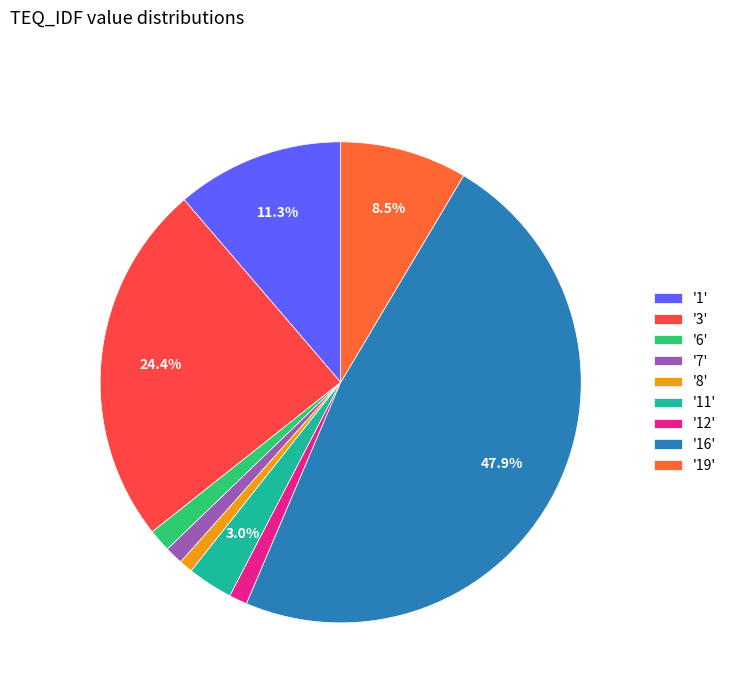

Which slice is the largest?

'16'